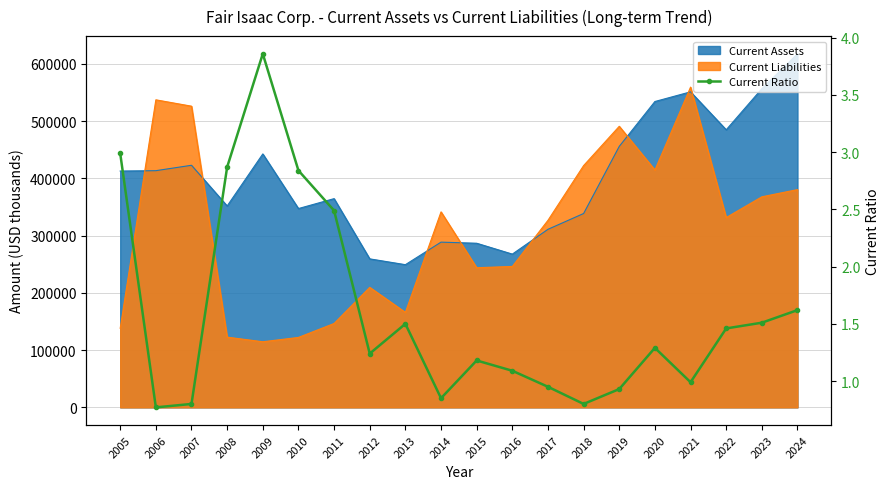

What is the average value?

1.6